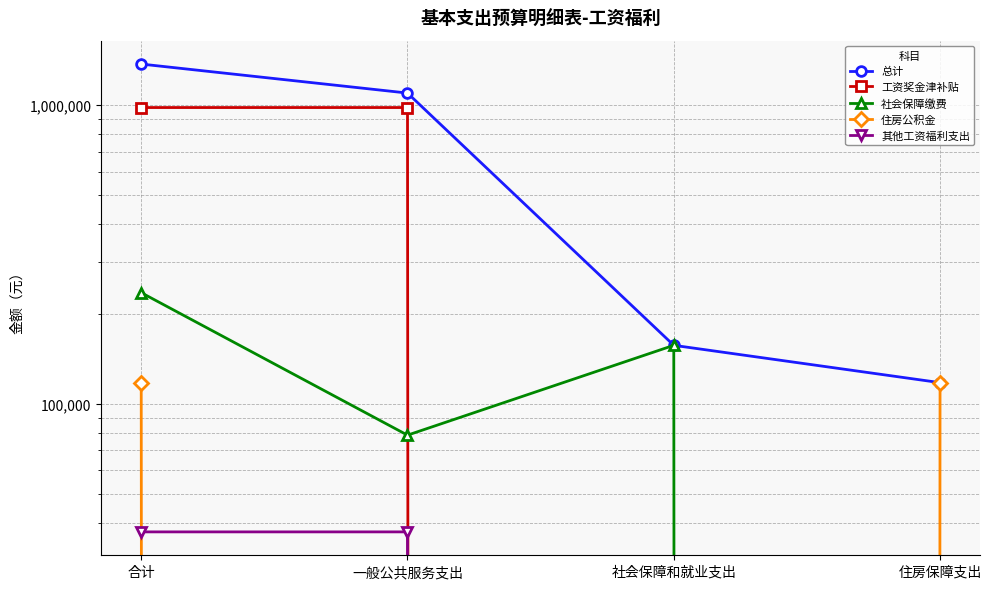

True or false: 社会保障缴费 has more than 2 points higher than both neighbors.

False